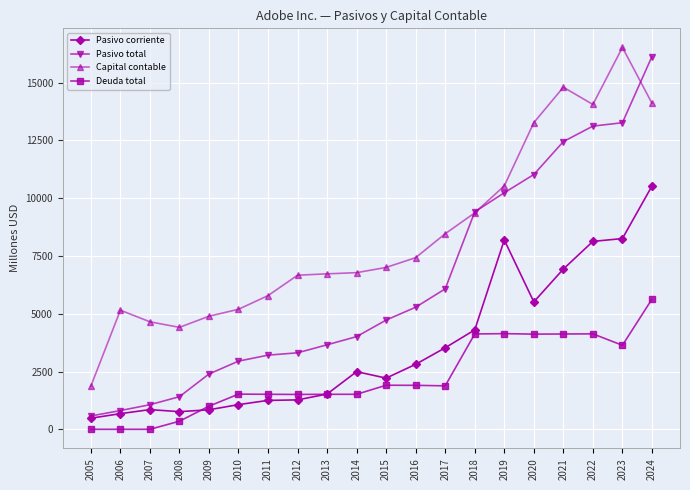

At which label does Pasivo corriente reach its peak?

2024